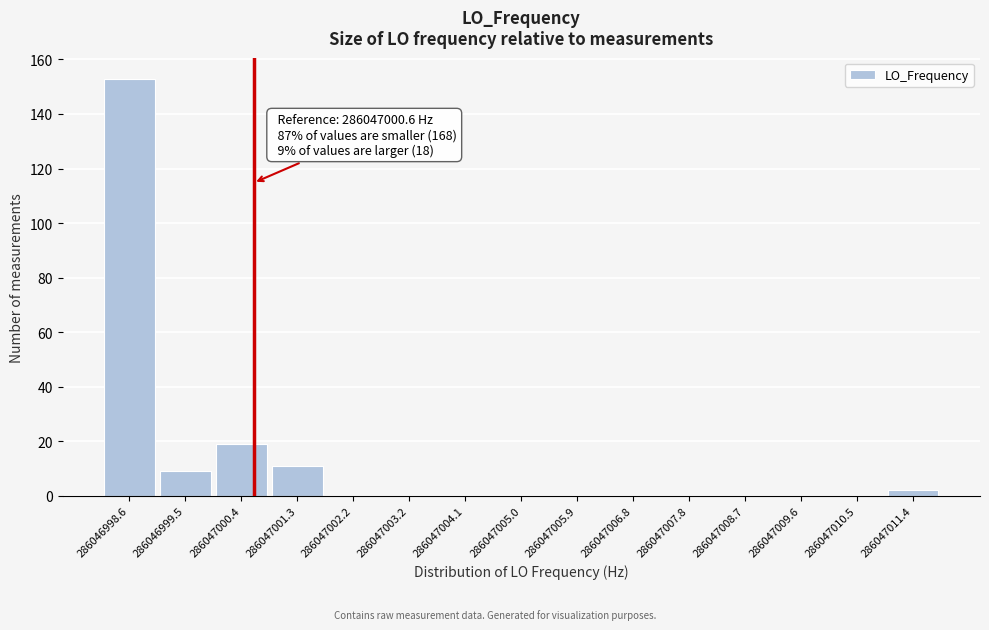

Reading right to left, transcribe all the data shown in this chart.

286047011.4=2	286047010.5=0	286047009.6=0	286047008.7=0	286047007.8=0	286047006.8=0	286047005.9=0	286047005.0=0	286047004.1=0	286047003.2=0	286047002.2=0	286047001.3=11	286047000.4=19	286046999.5=9	286046998.6=153